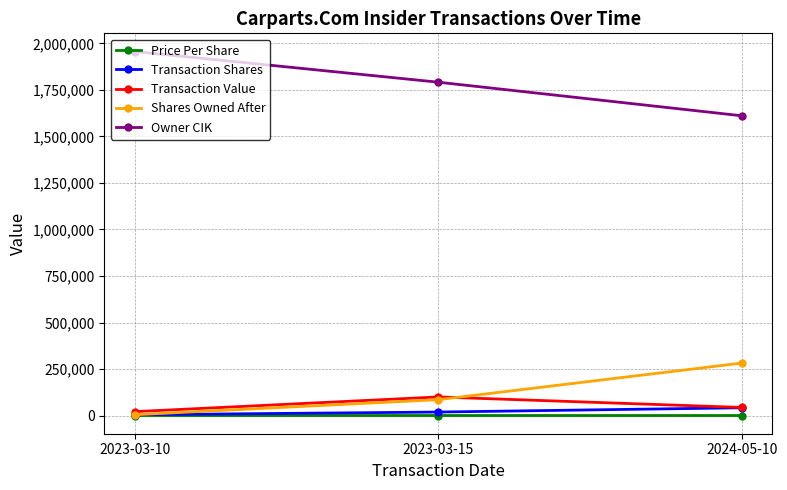

How many data points in Transaction Shares are less than 18700?

1